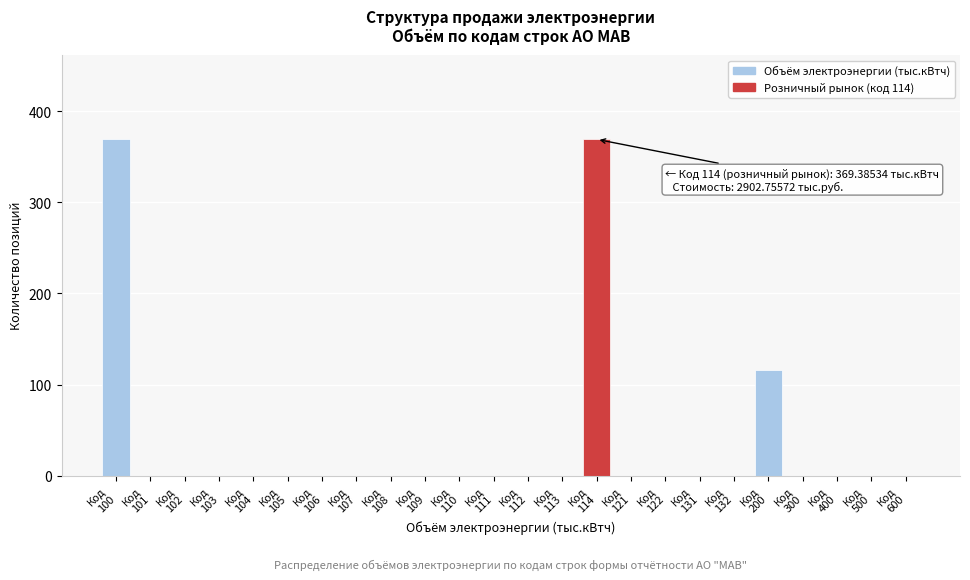

What is the greatest value displayed?

369.4